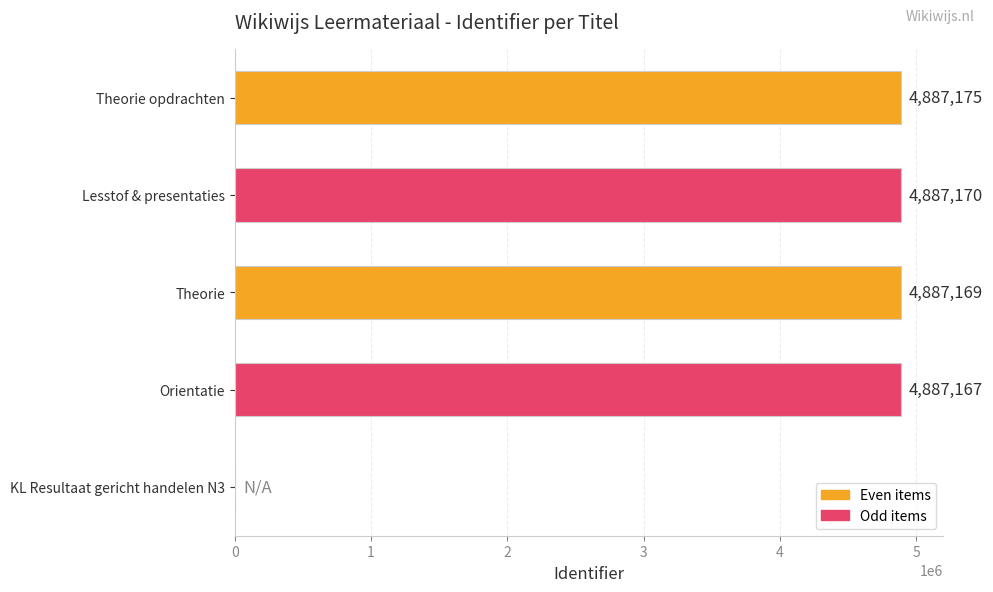

At which category does the chart reach its peak across all series?

Theorie opdrachten